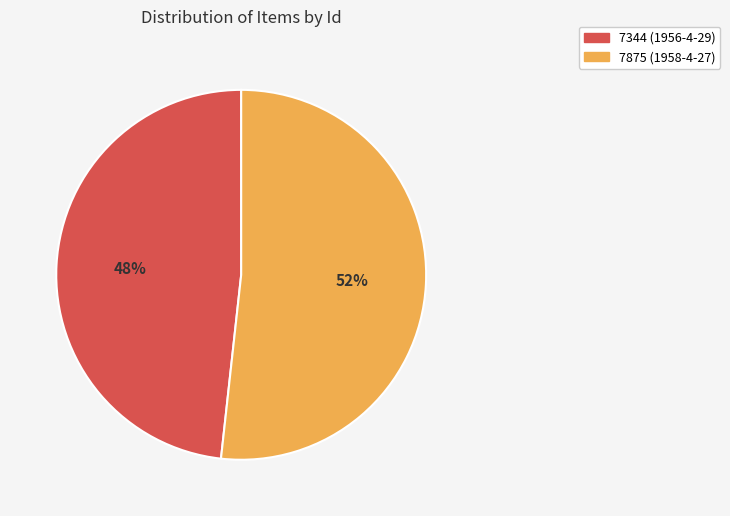

How many slices are in this pie chart?

2